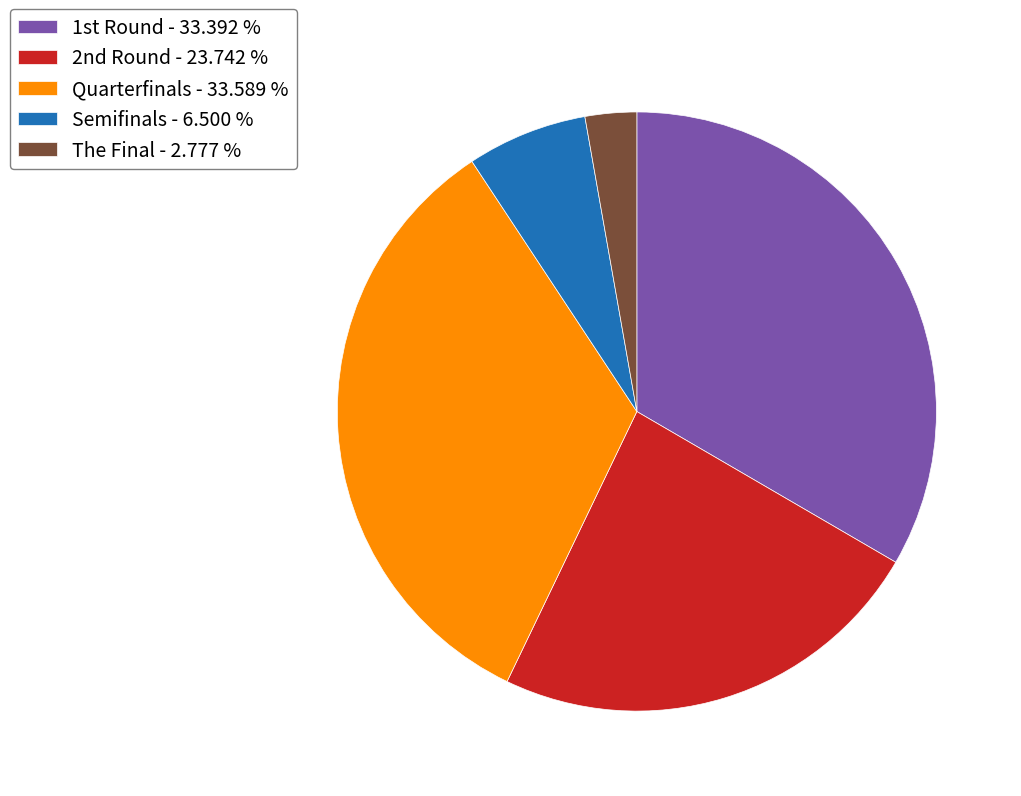

Do Quarterfinals - 33.589 % and The Final - 2.777 % together represent more than half of the pie?

No